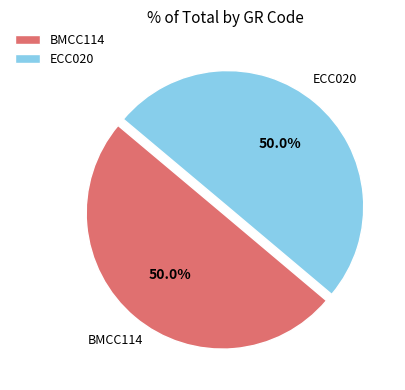

To the nearest percent, what portion does ECC020 represent?

50%